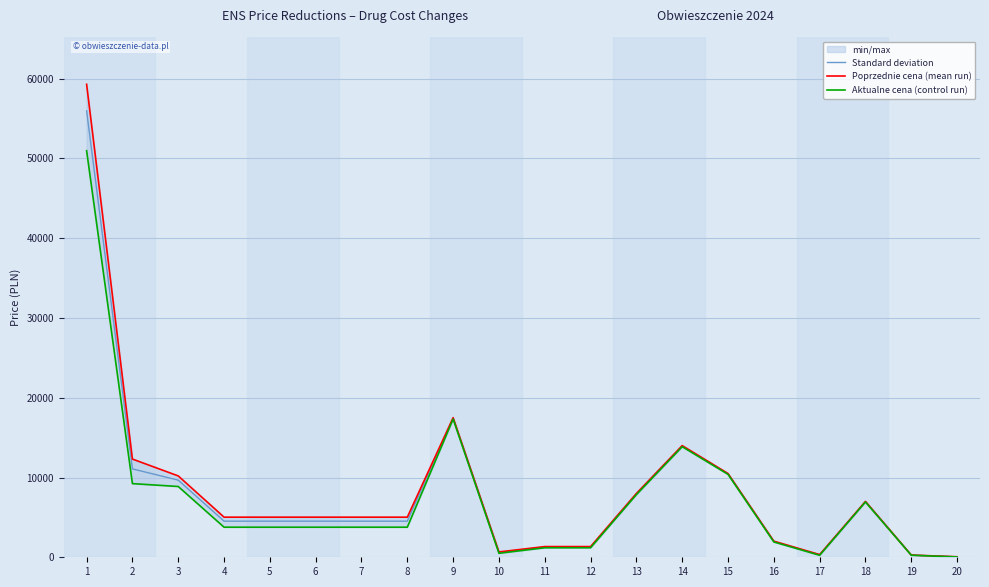

Read the Aktualne cena (control run) value at 6.

3771.8